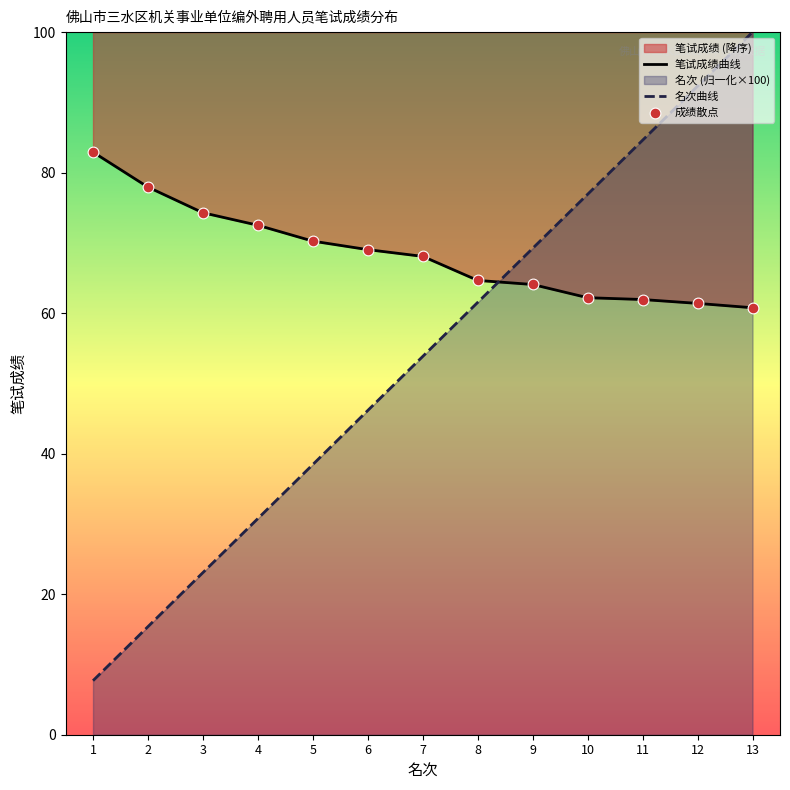

Which series has the largest total across all categories?

笔试成绩曲线